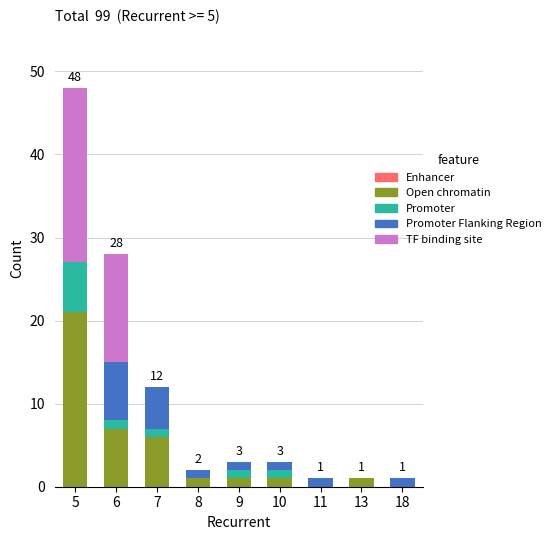

True or false: Open chromatin has a value of 1 at 10.

True